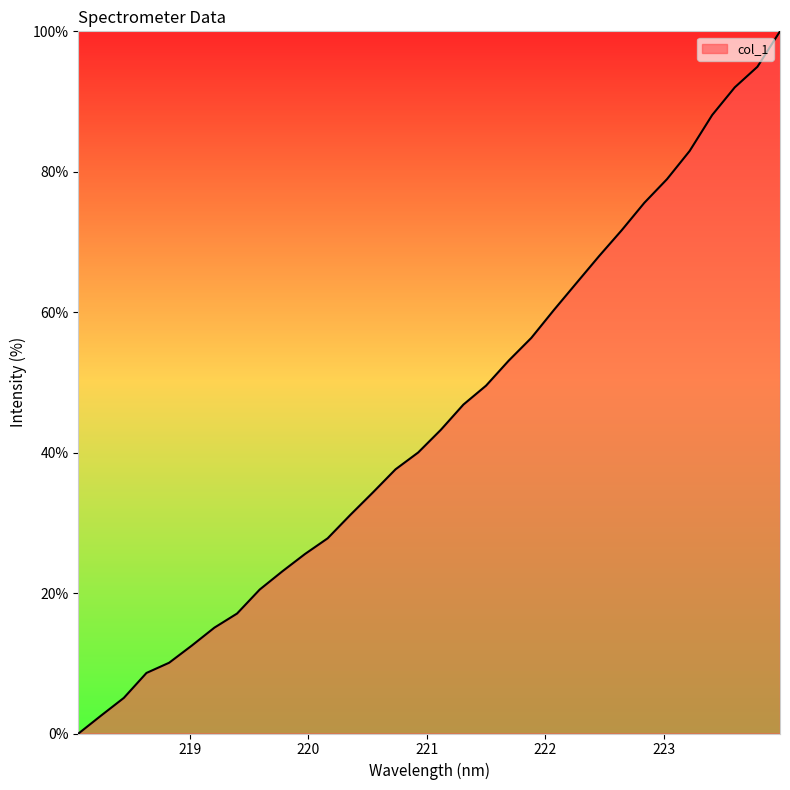

What is the maximum value shown in the chart?

100.0